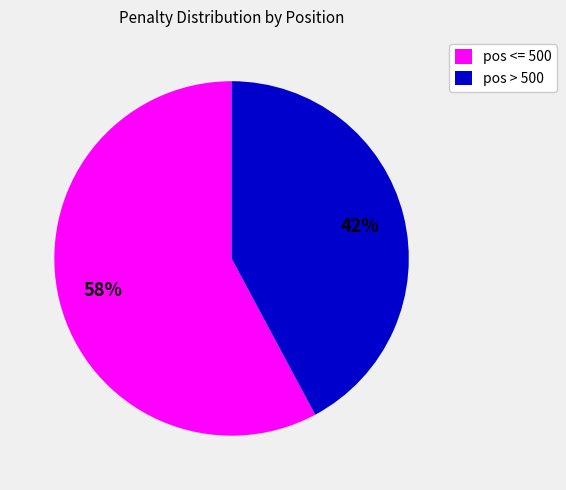

What is the ratio of the value at pos <= 500 to the value at pos > 500?

1.4